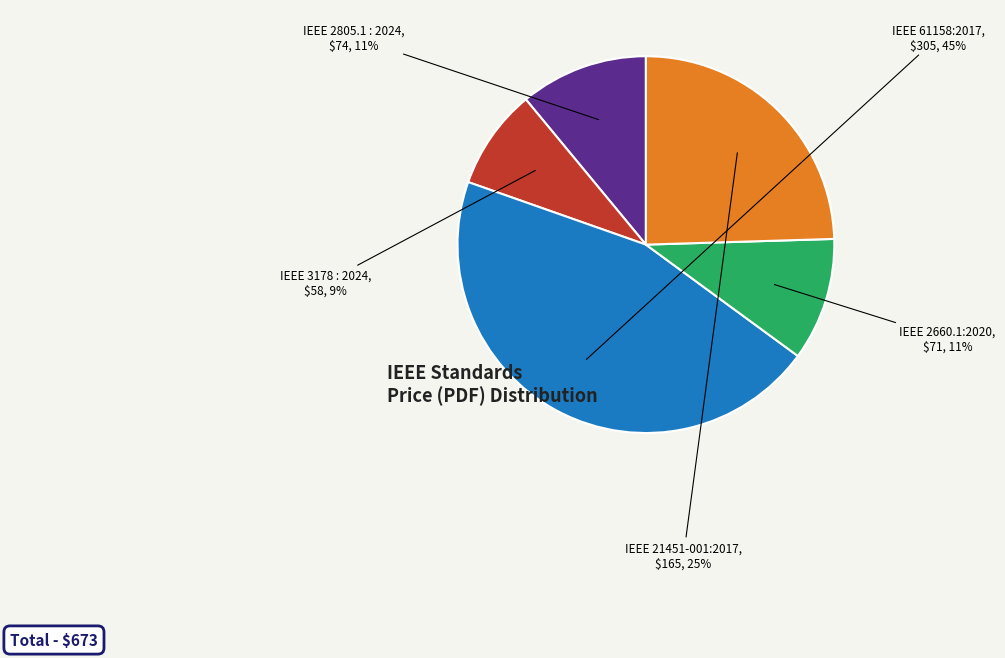

The IEEE 2805.1 : 2024 slice represents 19% of the pie. True or false?

False